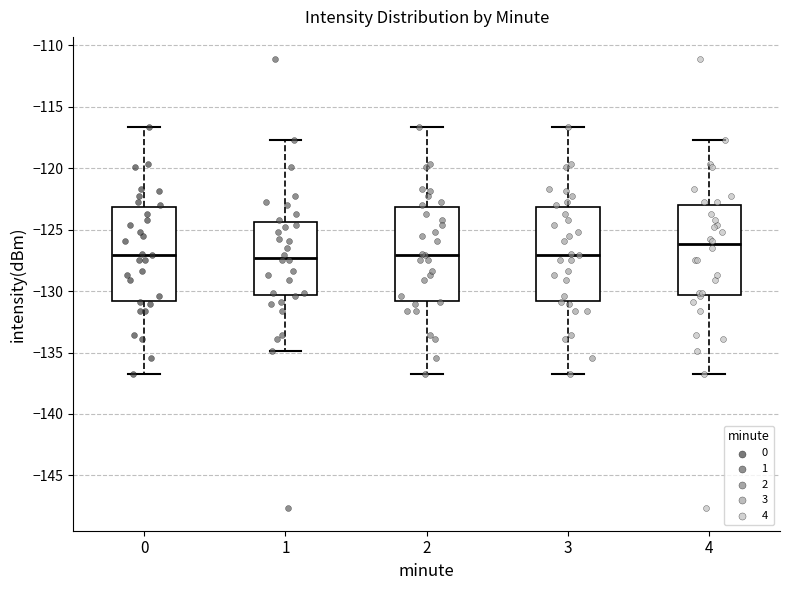

Reading left to right, transcribe this box plot: for each box, give where its median line is, the range the box spans, and where its two whiskers end, as read against the y-axis. The values are not printed on the chart, so give them approximately, as read against the axis.

0: median -127.0, box -131.0 to -123.0, whiskers -137.0 to -116.5
1: median -127.5, box -130.5 to -124.5, whiskers -135.0 to -117.5
2: median -127.0, box -131.0 to -123.0, whiskers -137.0 to -116.5
3: median -127.0, box -131.0 to -123.0, whiskers -137.0 to -116.5
4: median -126.0, box -130.5 to -123.0, whiskers -137.0 to -117.5